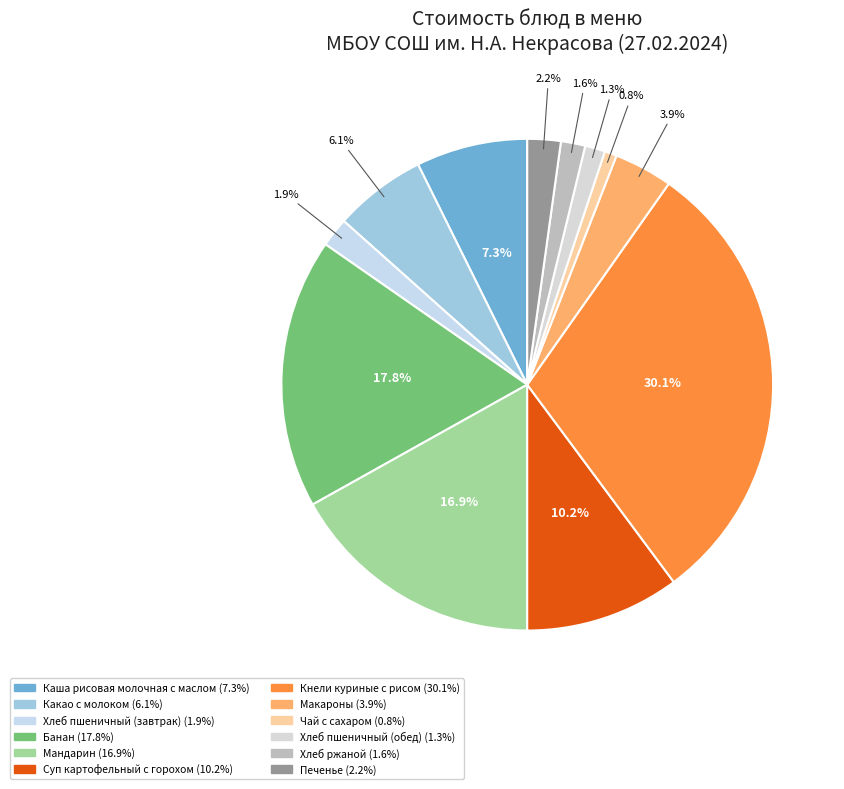

To the nearest percent, what portion does Какао с молоком represent?

6%